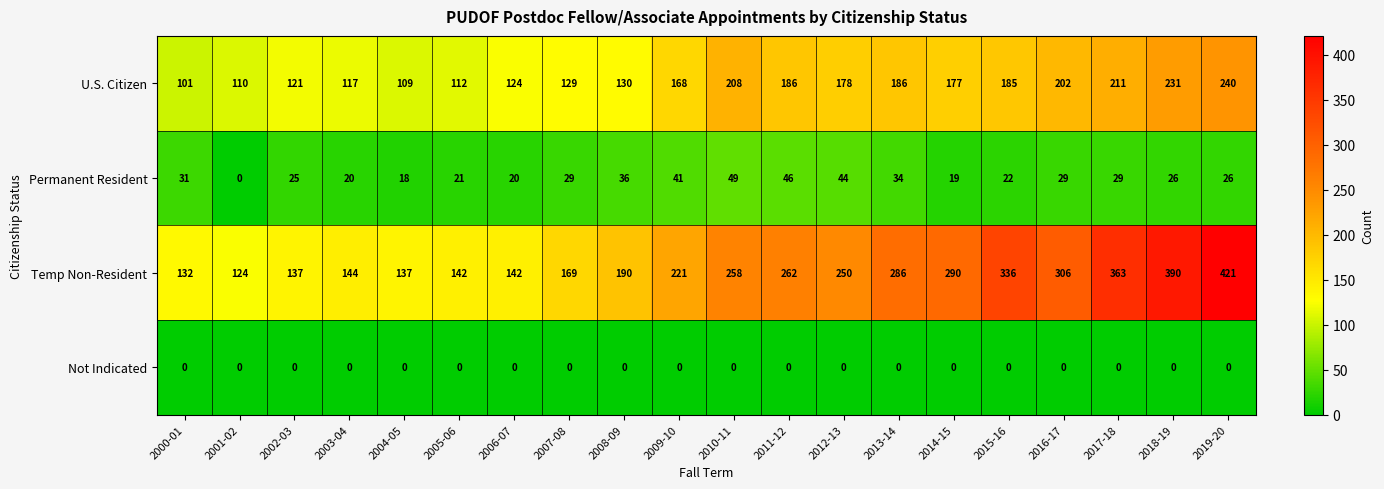

What is the difference between the maximum and minimum values in the Temp Non-Resident series?

297